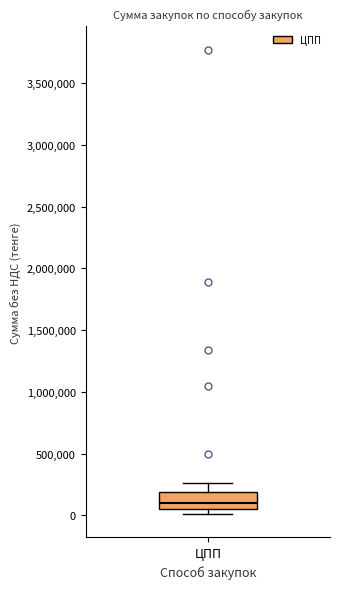

Where is the lower edge of the box for ЦПП on the y-axis? The values are not printed on the chart, so give them approximately, as read against the axis.

50000